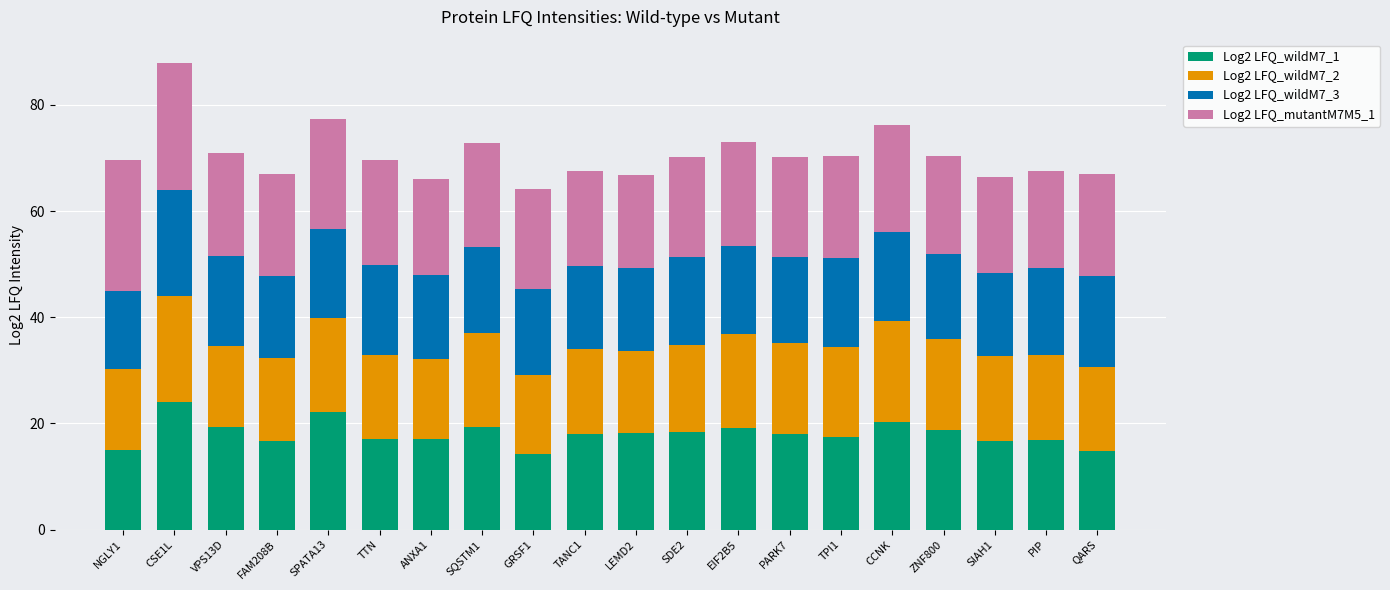

The value of Log2 LFQ_wildM7_1 at QARS is 14.8. True or false?

True